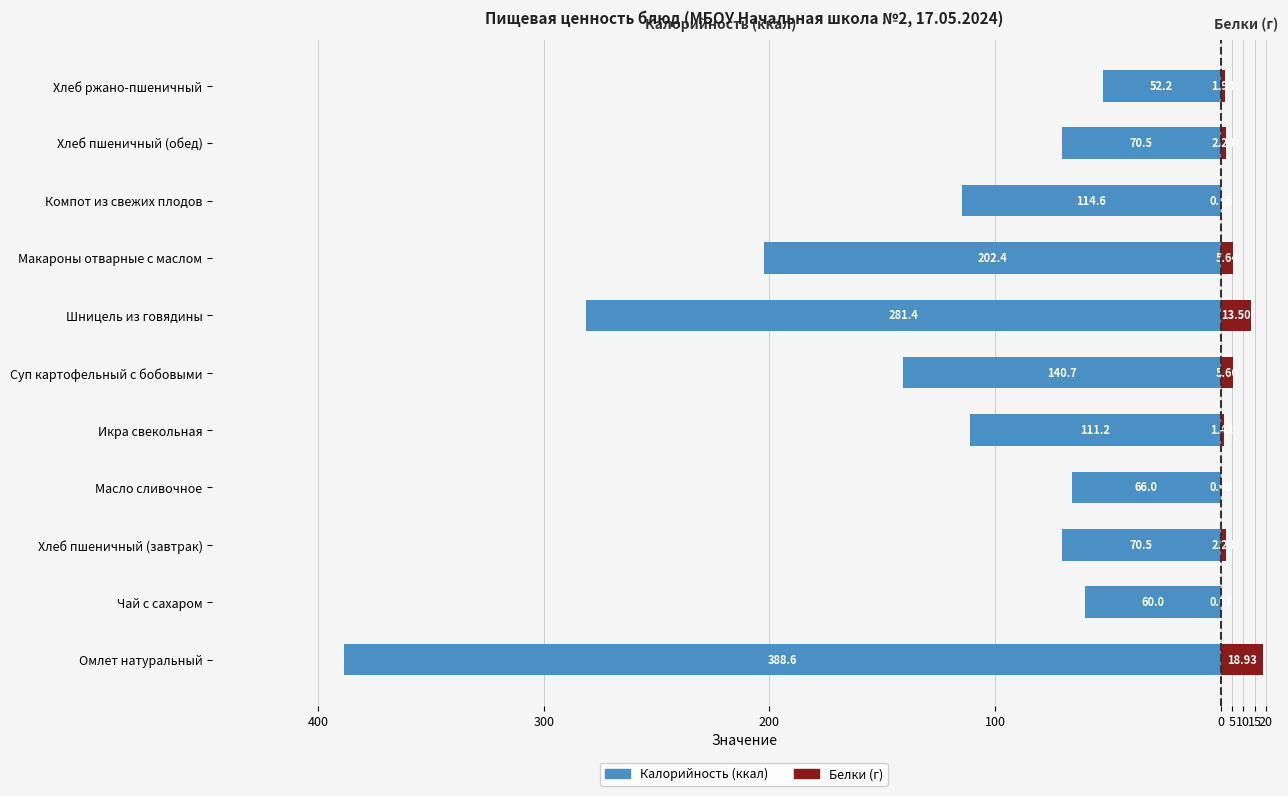

What are all the series names shown in the legend?

Калорийность, Белки